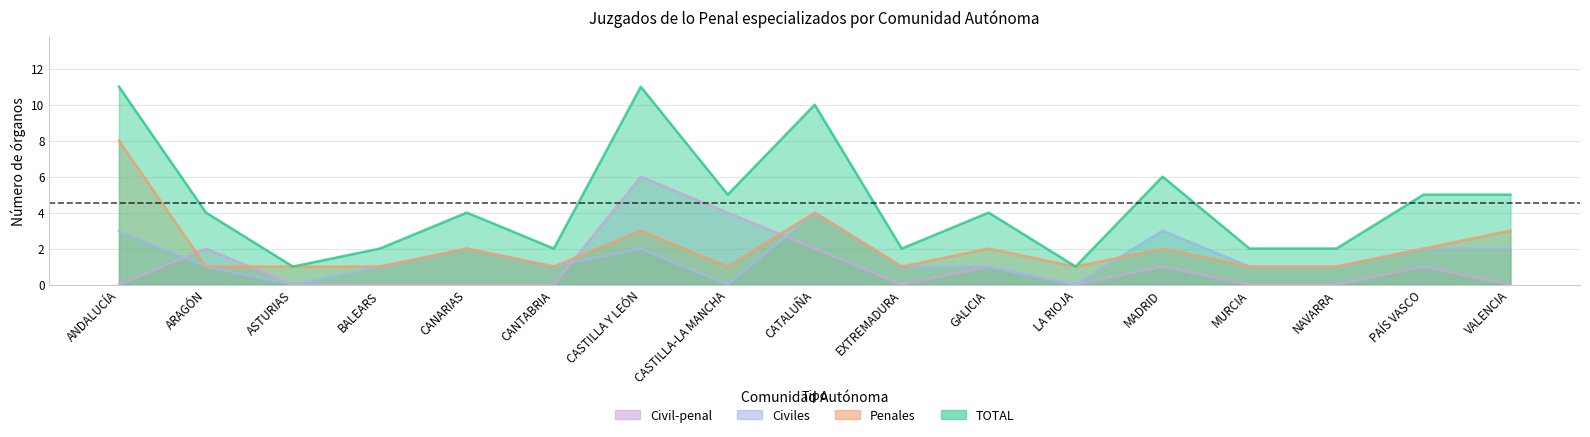

What is the difference between the highest and lowest values at PAÍS VASCO?

4